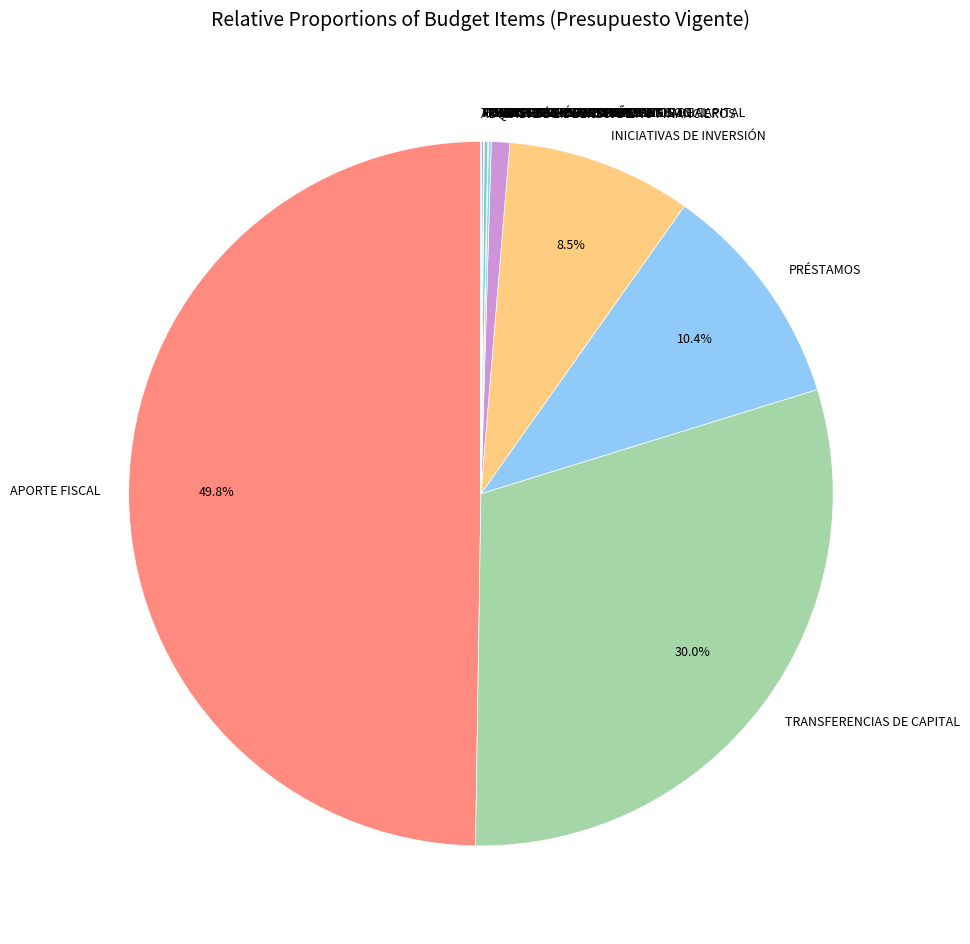

What percentage is NOT represented by TRANSFERENCIAS DE CAPITAL?

70.0%